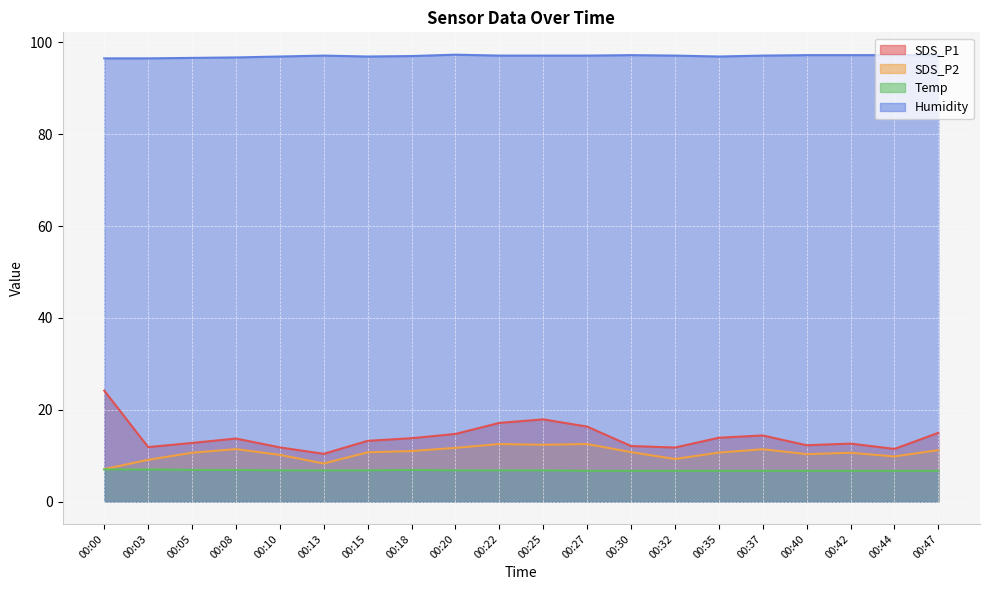

Reading left to right, what are all the values shown in this chart?

SDS_P1: 24.2	11.9	12.8	13.7	11.8	10.4	13.2	13.8	14.7	17.1	17.9	16.3	12.1	11.8	13.9	14.4	12.3	12.6	11.5	15.0
SDS_P2: 7.1	9.1	10.6	11.4	10.2	8.3	10.7	11.0	11.7	12.5	12.4	12.5	10.8	9.3	10.7	11.4	10.3	10.6	9.8	11.2
Temp: 7.0	7.0	6.9	6.9	6.8	6.8	6.8	6.9	6.8	6.8	6.8	6.7	6.7	6.7	6.7	6.7	6.7	6.7	6.7	6.7
Humidity: 96.5	96.5	96.6	96.7	96.9	97.1	96.9	97.0	97.3	97.1	97.1	97.1	97.2	97.1	96.9	97.1	97.2	97.2	97.2	97.2